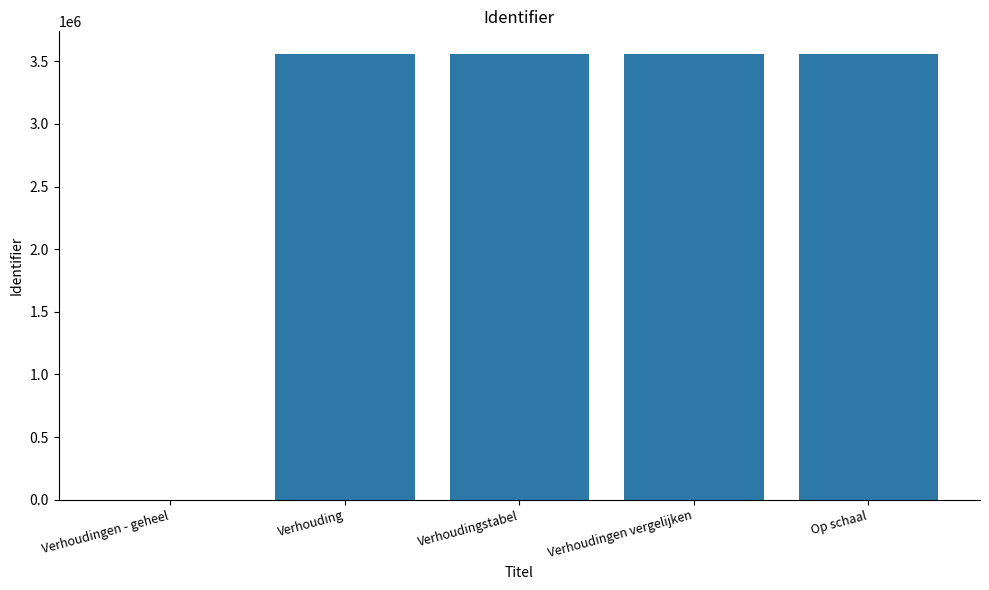

The chart shows a value of -1405441 at Verhoudingen - geheel. True or false?

False